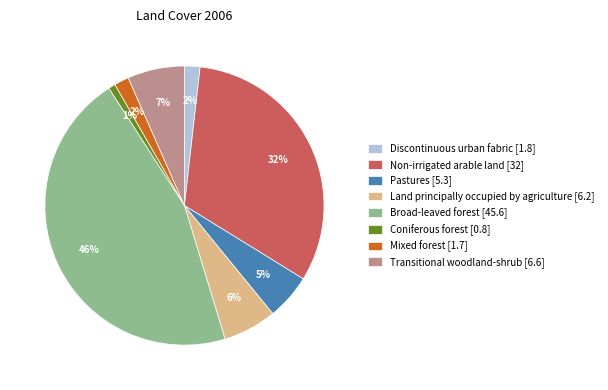

To the nearest percent, what is the difference between the Broad-leaved forest and Non-irrigated arable land slice percentages?

14%